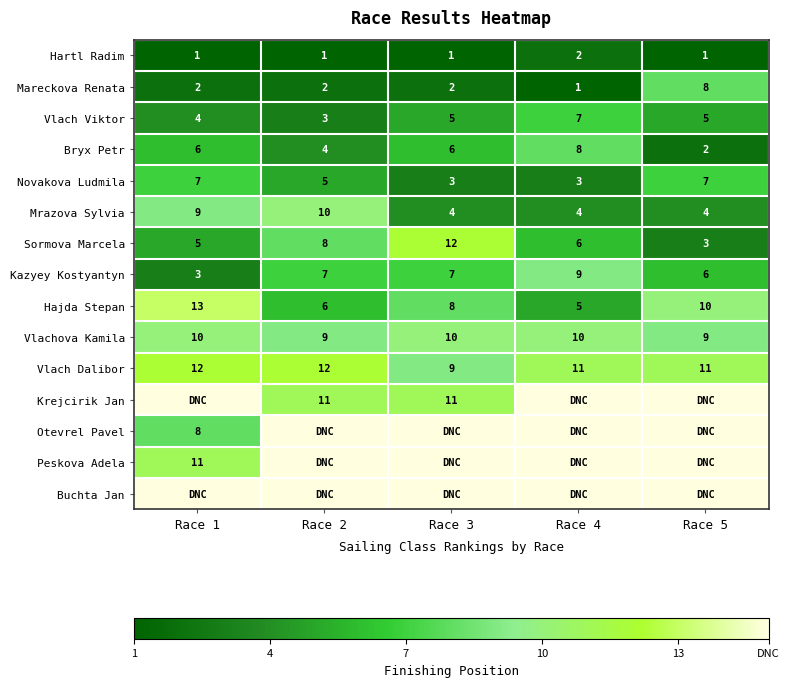

How many values in the Mrazova Sylvia series exceed 4?

2